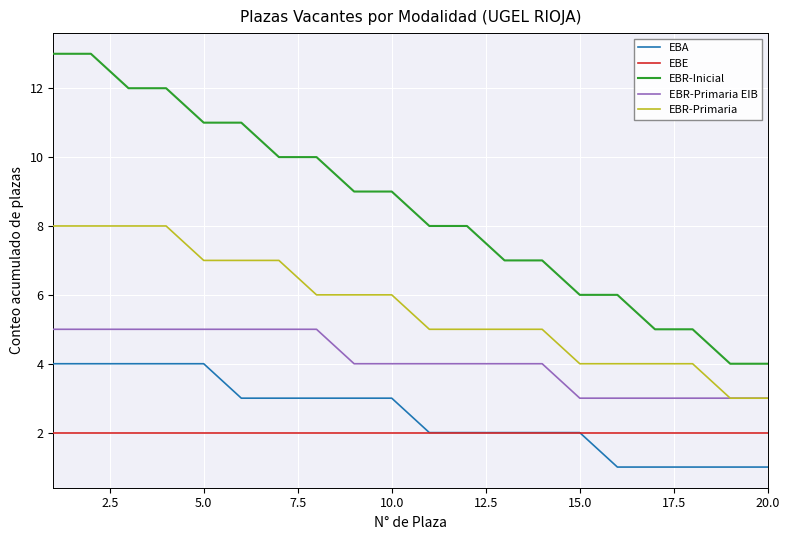

True or false: EBE and EBR-Primaria EIB cross at least once.

False